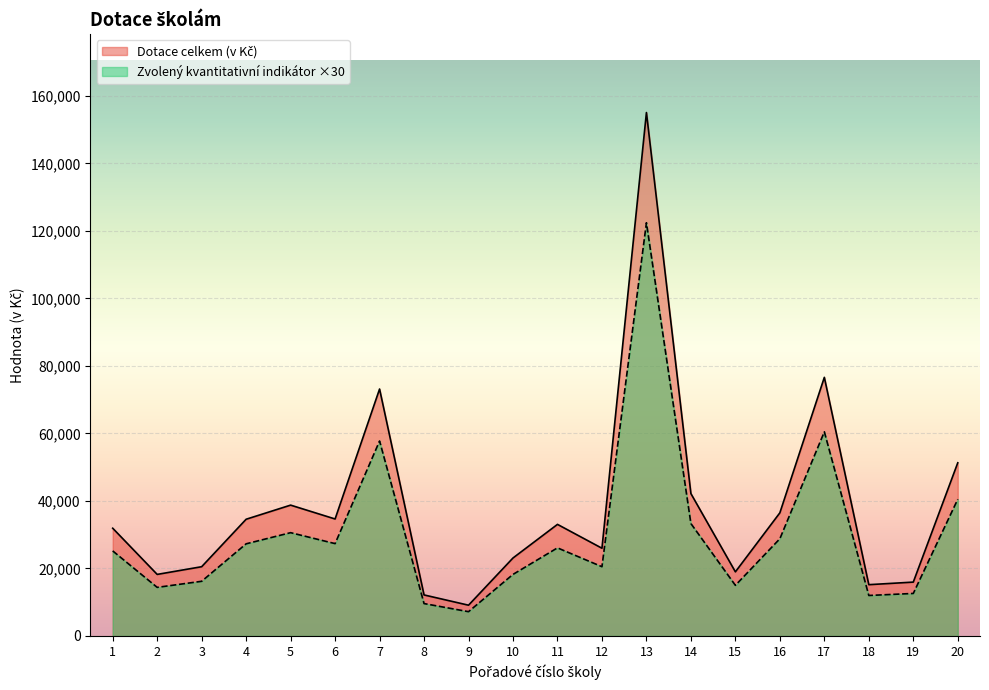

True or false: Dotace celkem (v Kč) and Ostatní náklady intersect in this chart.

False